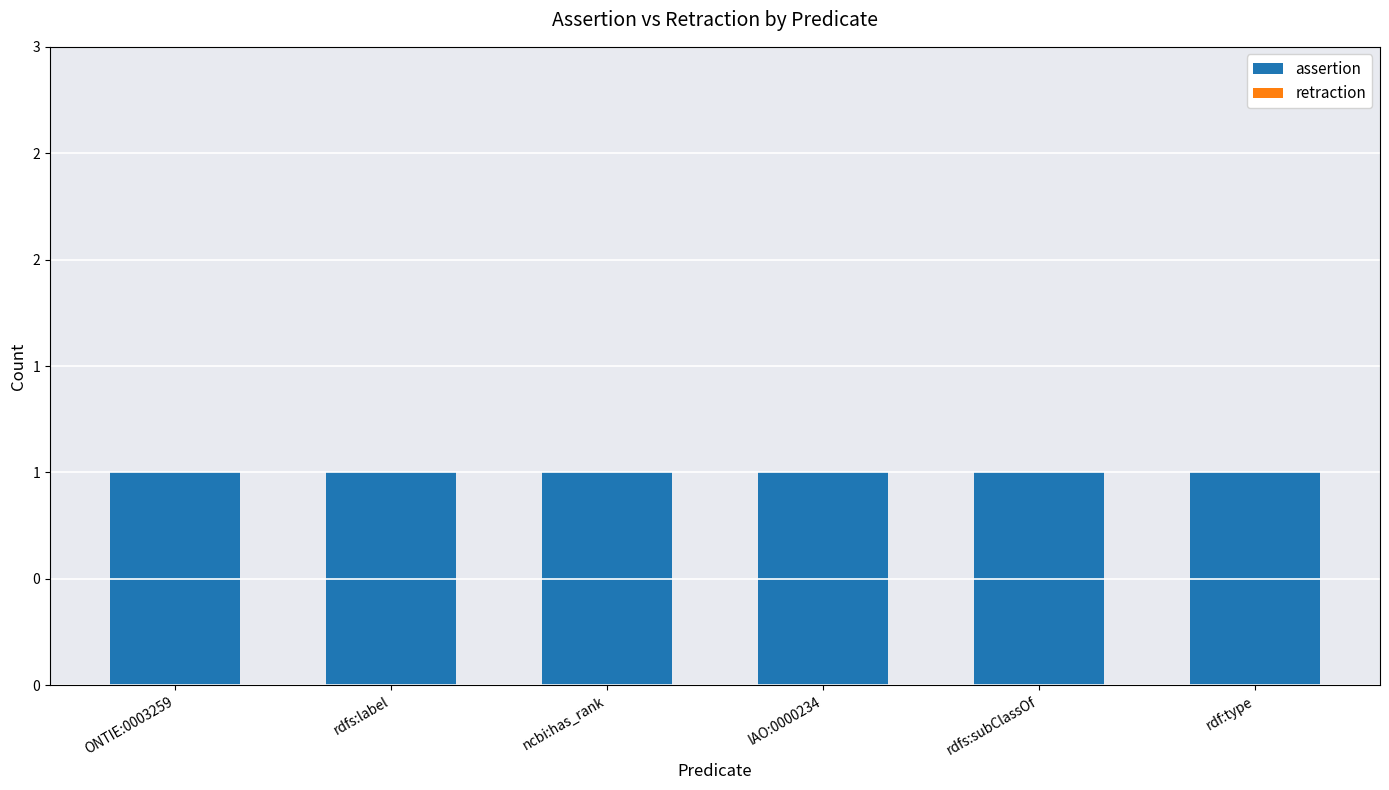

What is the label of the 1st bar from the left?

ONTIE:0003259